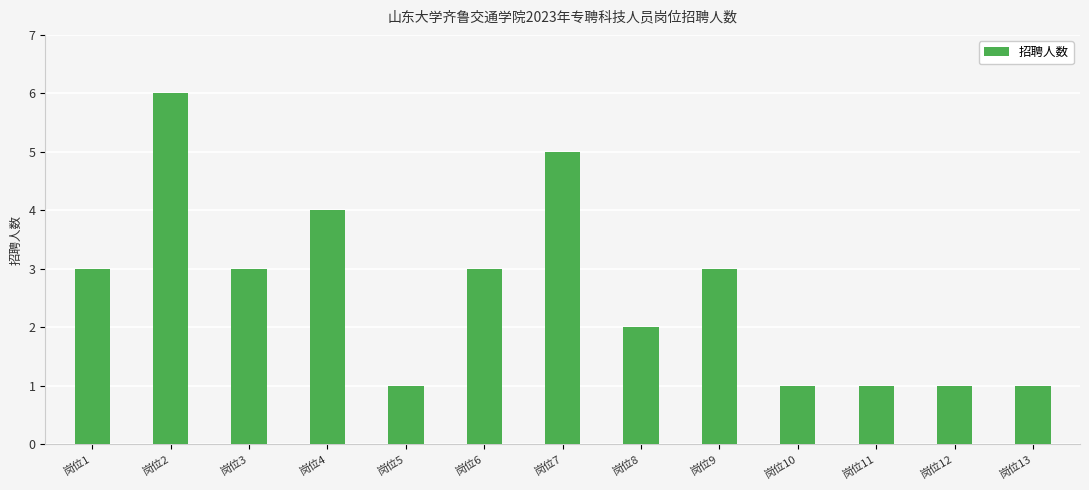

Count the number of data series in this chart.

1